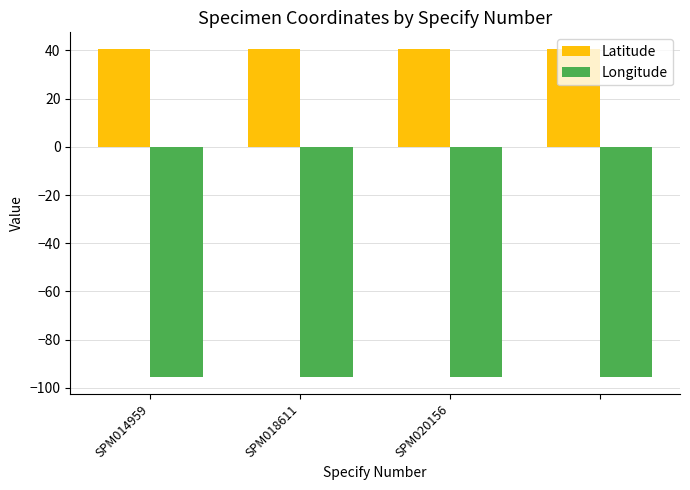

What is the greatest value displayed?

40.7